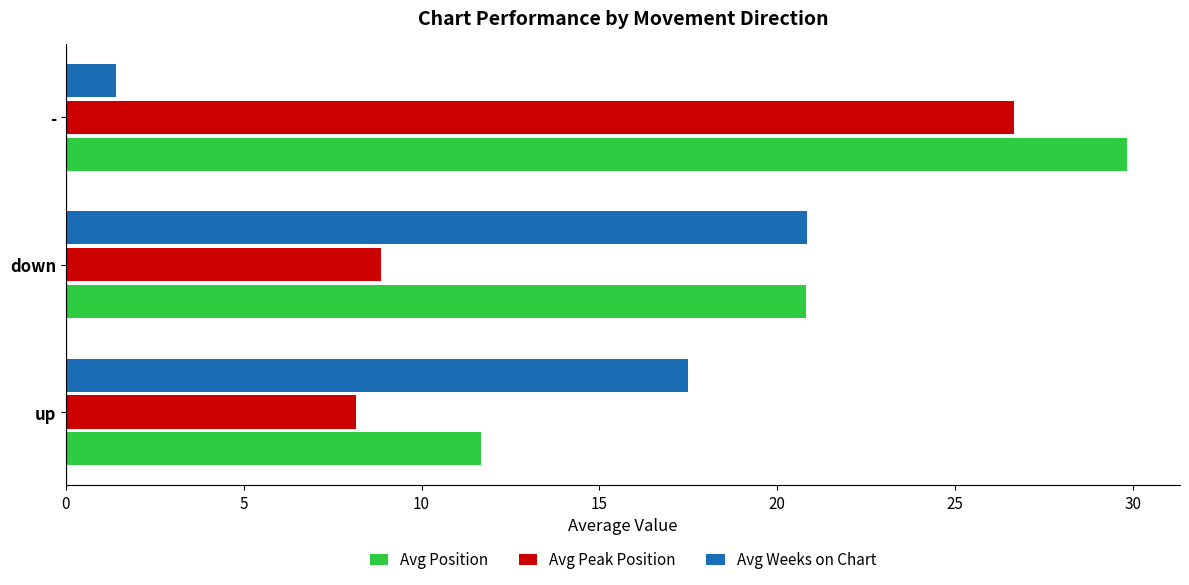

At which category does the chart reach its minimum across all series?

-